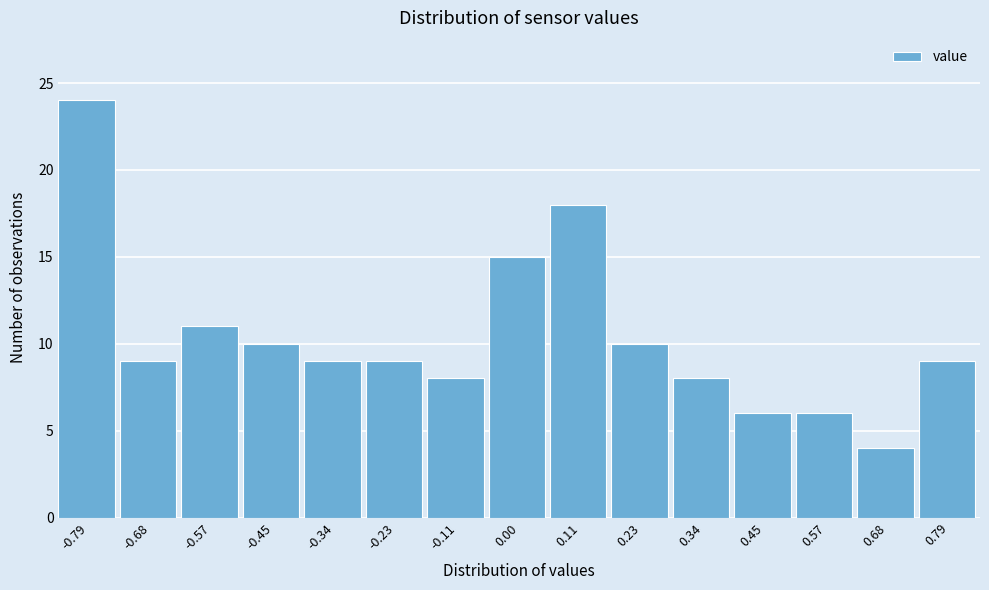

Which range on the x-axis has the tallest bar?

-0.84 to -0.74